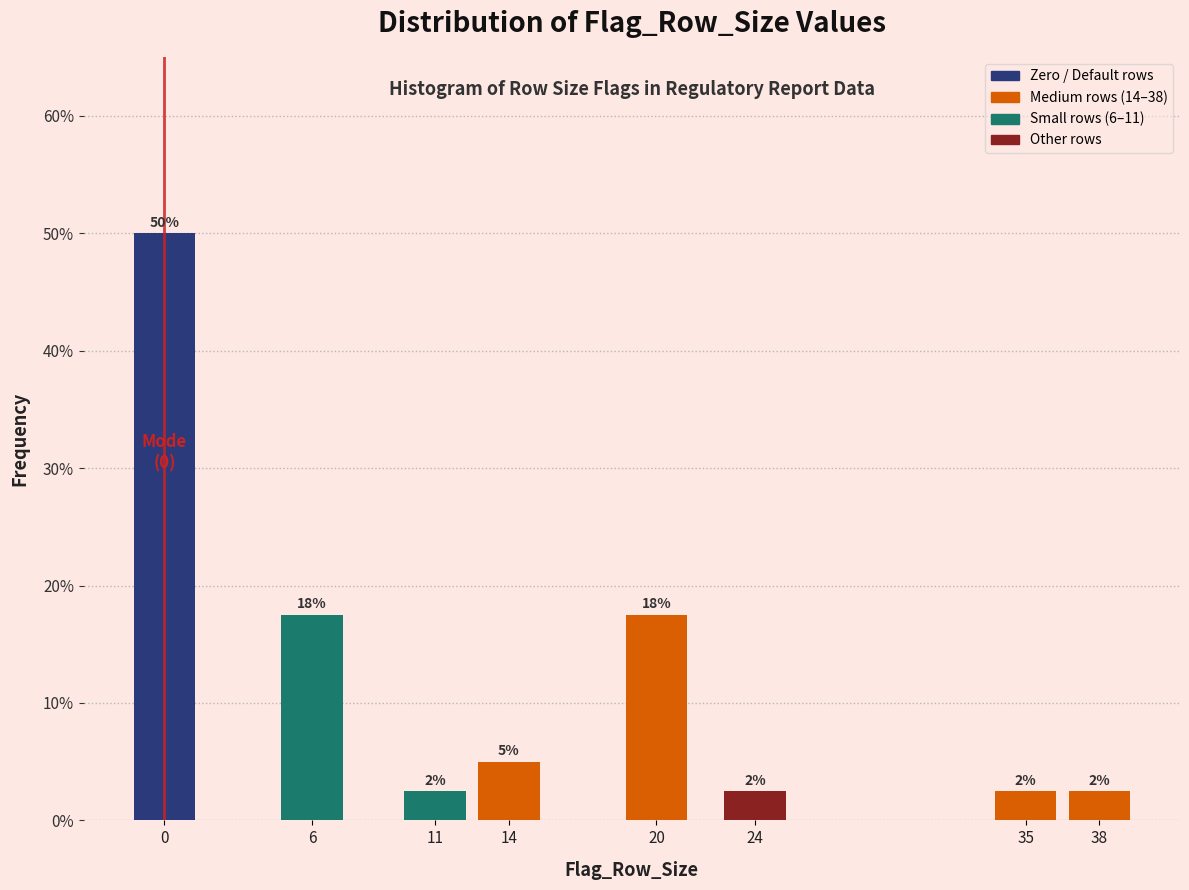

Does the chart contain any negative values?

No